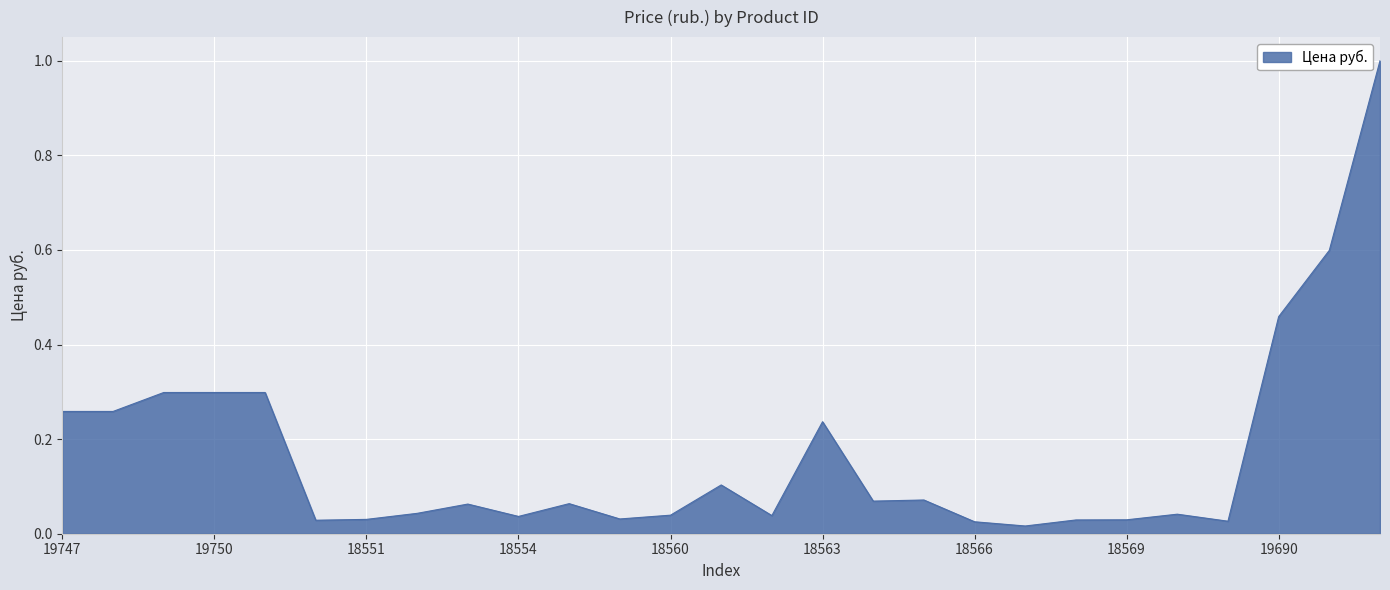

Where is the data nearest to the value 0?

18567